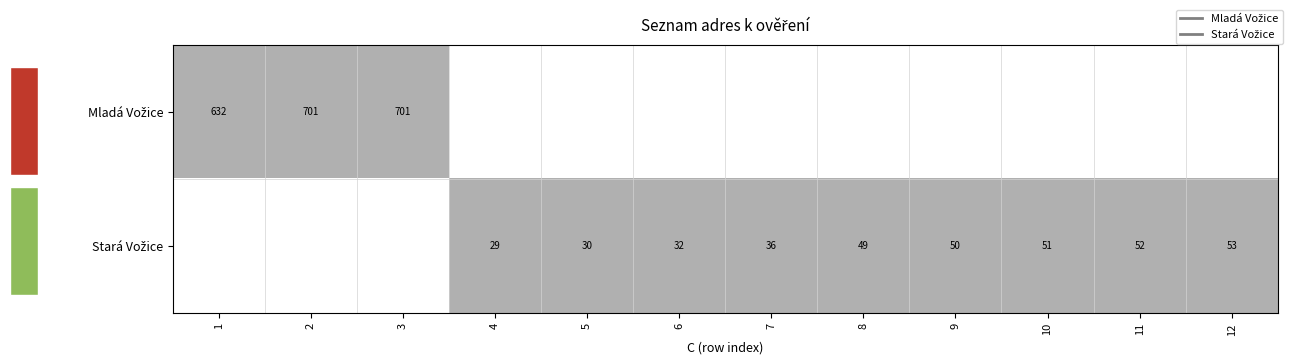

Is the value of Stará Vožice at 5 greater than the value of Mladá Vožice at 12?

Yes